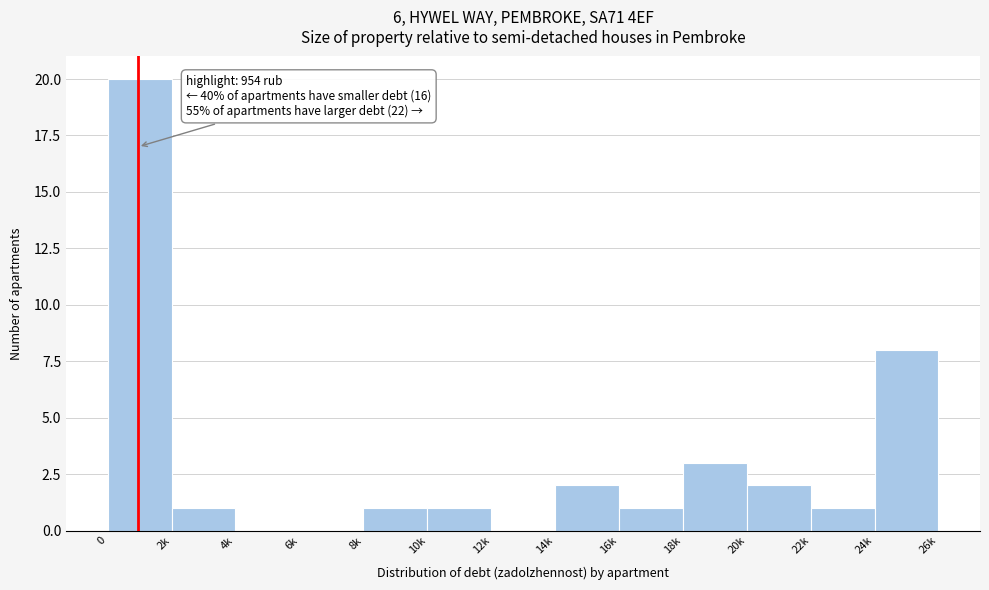

Reading left to right, what are all the values shown in this chart?

0=20	2k=1	4k=0	6k=0	8k=1	10k=1	12k=0	14k=2	16k=1	18k=3	20k=2	22k=1	24k=8